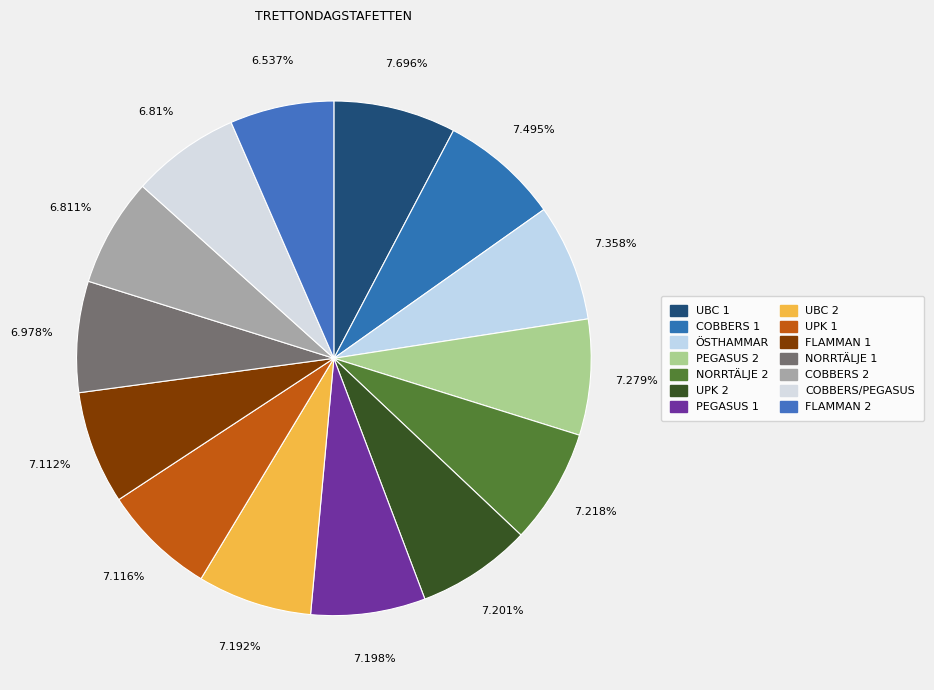

The ÖSTHAMMAR slice represents 7% of the pie. True or false?

True